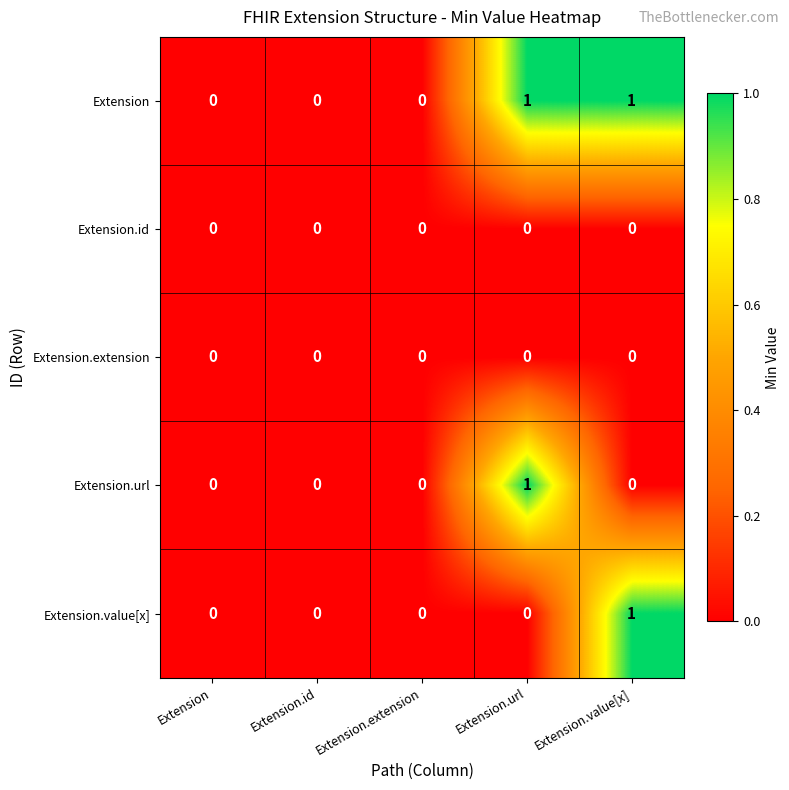

What is the spread (max minus min) of values at Extension.value[x]?

1